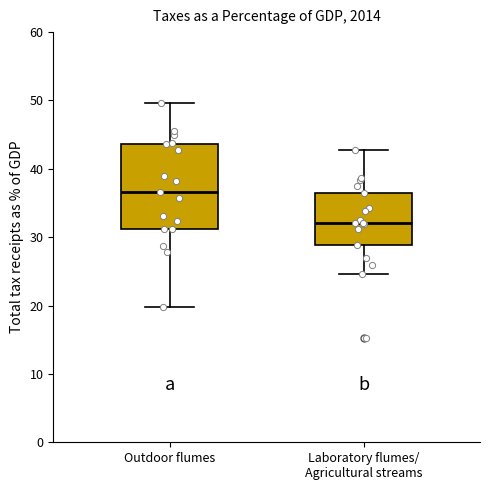

Comparing the boxes themselves (not the whiskers), which one is the tallest?

Outdoor flumes